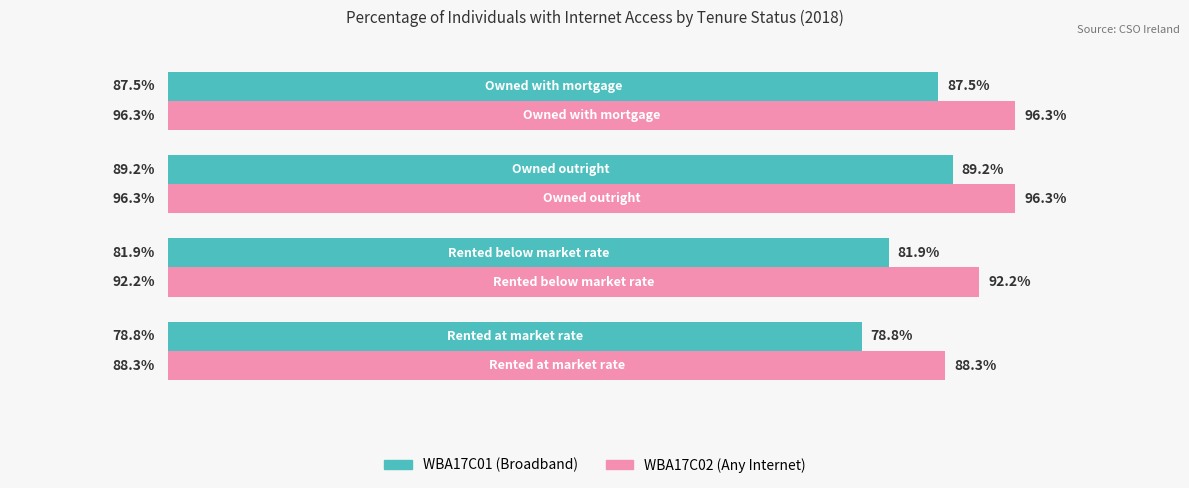

Which series has the widest spread of values?

WBA17C01 (Broadband)